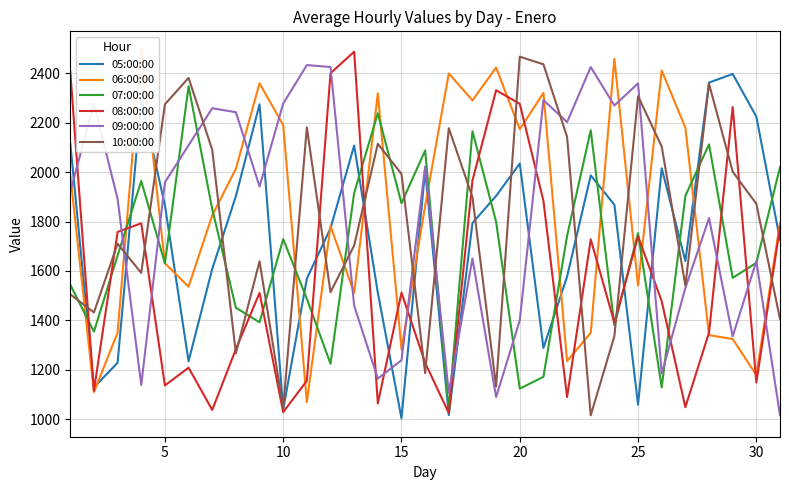

How many interior local peaks does the 06:00:00 series have?

9